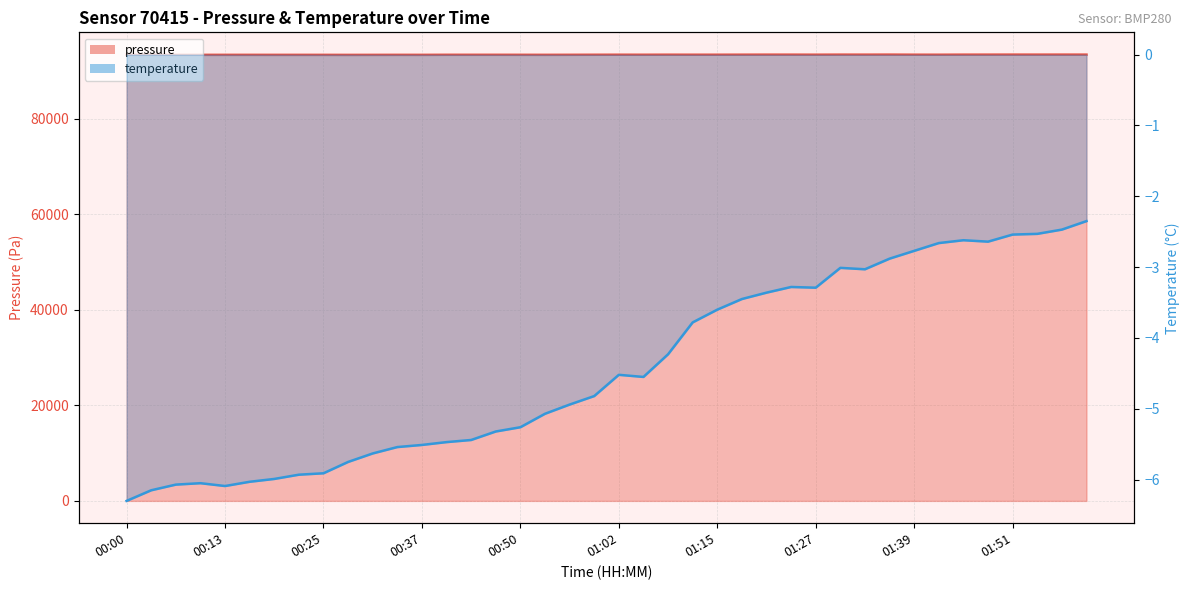

At which category is the sum across all series the highest?

01:58